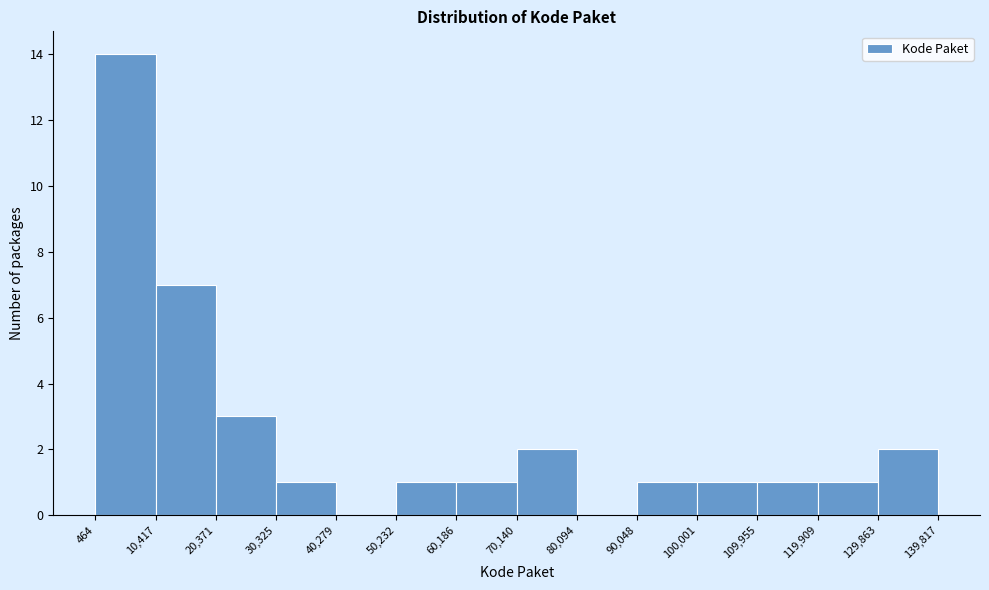

Reading left to right, transcribe this chart: for each bar, give the range it covers on the x-axis and its height. The values are not printed on the chart, so give them approximately, as read against the axis.

464 to 10,417: 14
10,417 to 20,371: 7
20,371 to 30,325: 3
30,325 to 40,279: 1
40,279 to 50,232: 0
50,232 to 60,186: 1
60,186 to 70,140: 1
70,140 to 80,094: 2
80,094 to 90,048: 0
90,048 to 100,001: 1
100,001 to 109,955: 1
109,955 to 119,909: 1
119,909 to 129,863: 1
129,863 to 139,817: 2